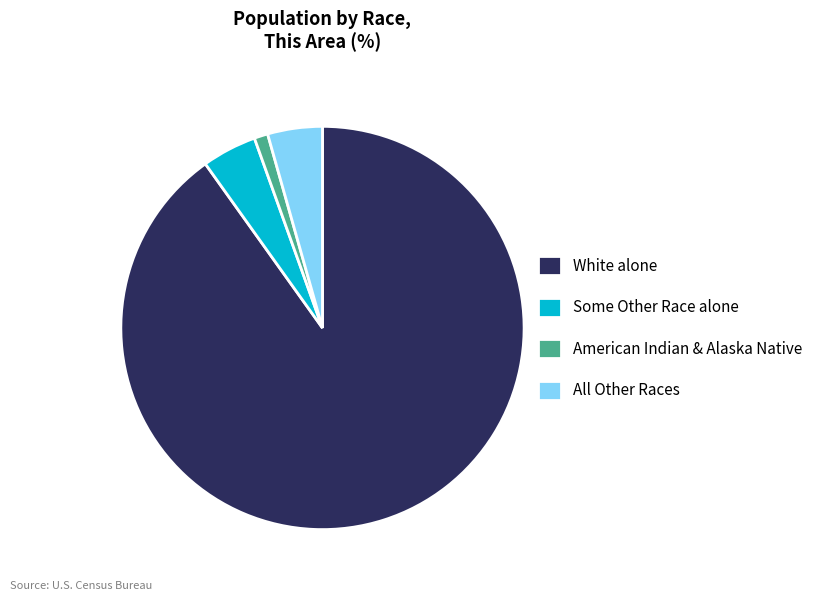

Combined, do White alone and American Indian & Alaska Native account for over 50%?

Yes